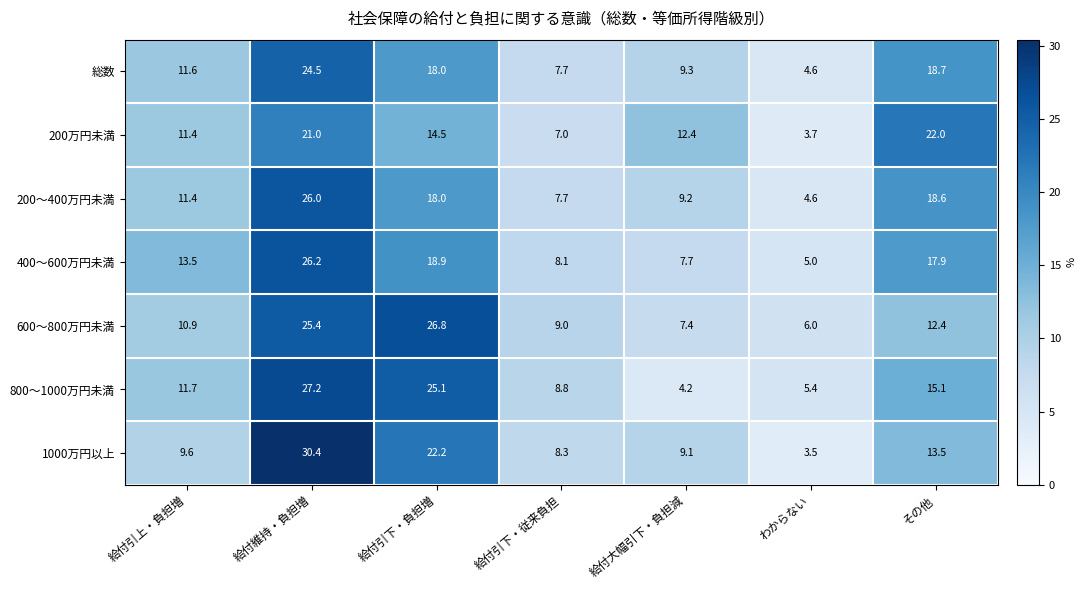

Which series changed the most between 給付引上・負担増 and 給付大幅引下・負担減?

800～1000万円未満